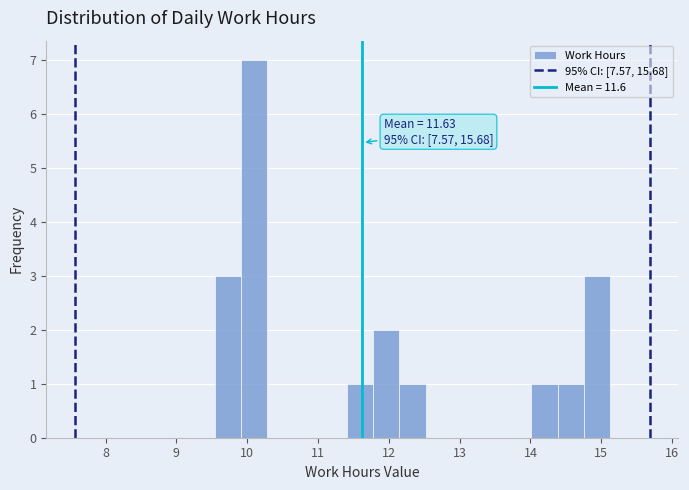

Read against the x-axis, roughly where is the centre of the tallest bar?

10.1